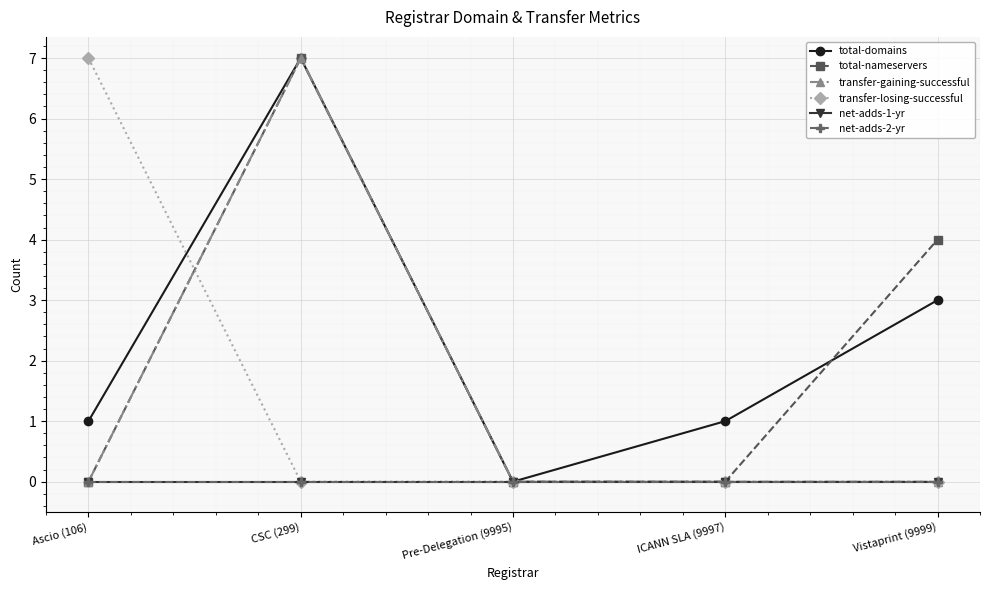

At which label is transfer-losing-successful closest to 3?

CSC (299)